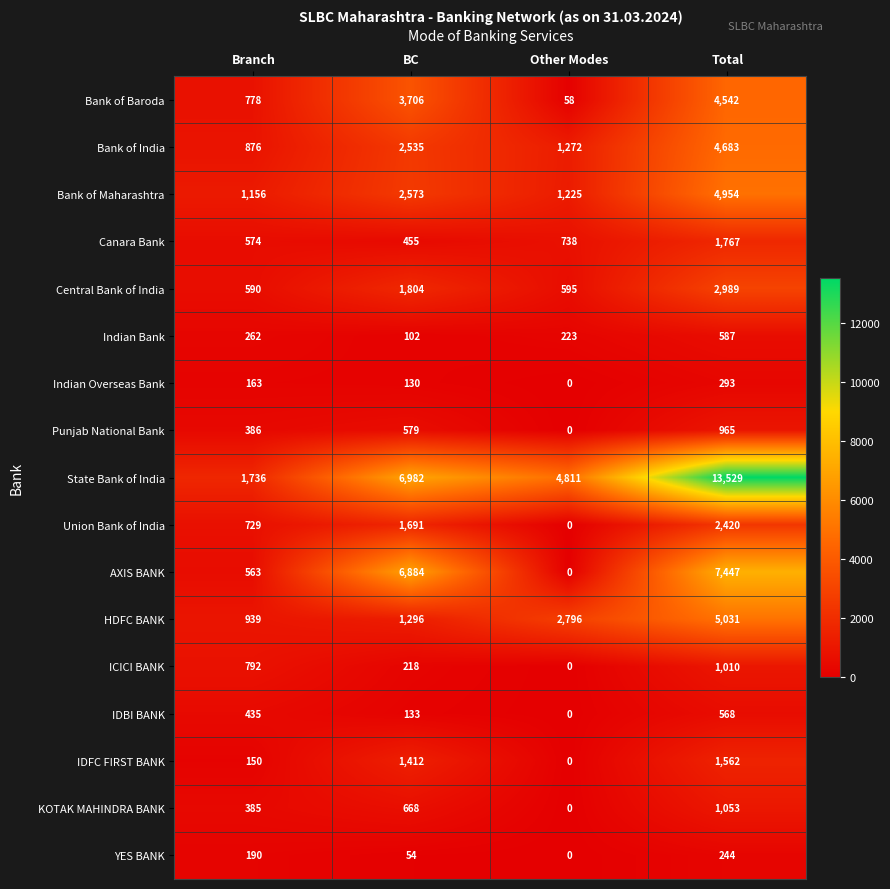

At which label is Punjab National Bank closest to 482?

Branch